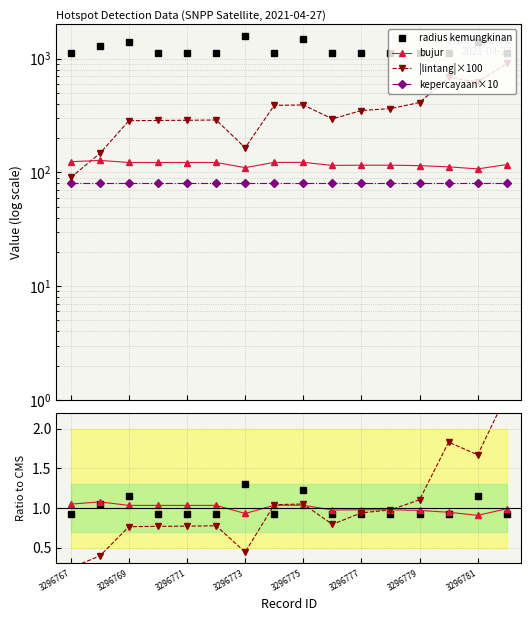

The bujur series shows 107.3 at 3296781. True or false?

True